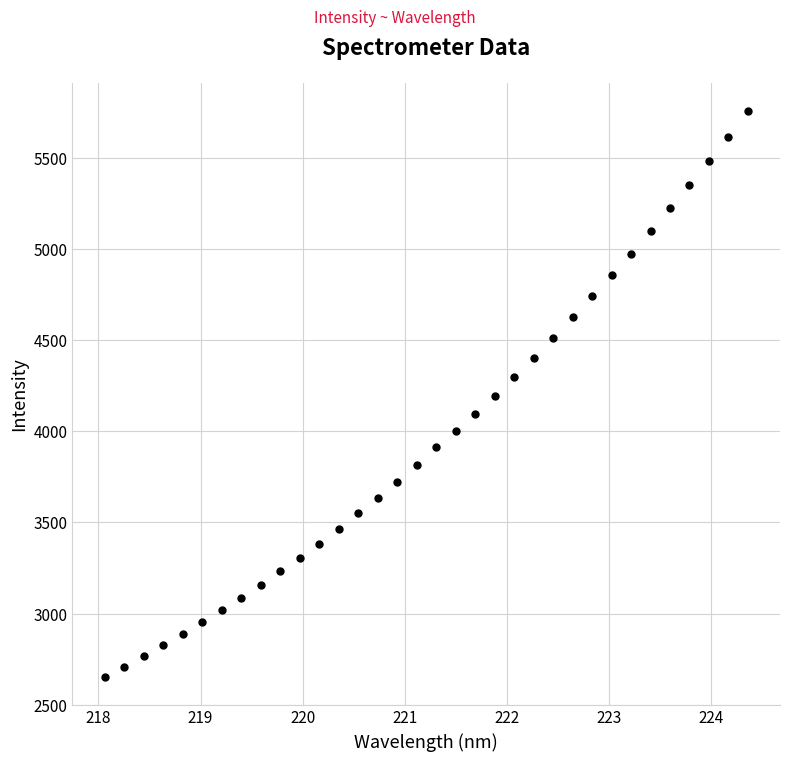

What is the range of X values (max minus min)?

6.3